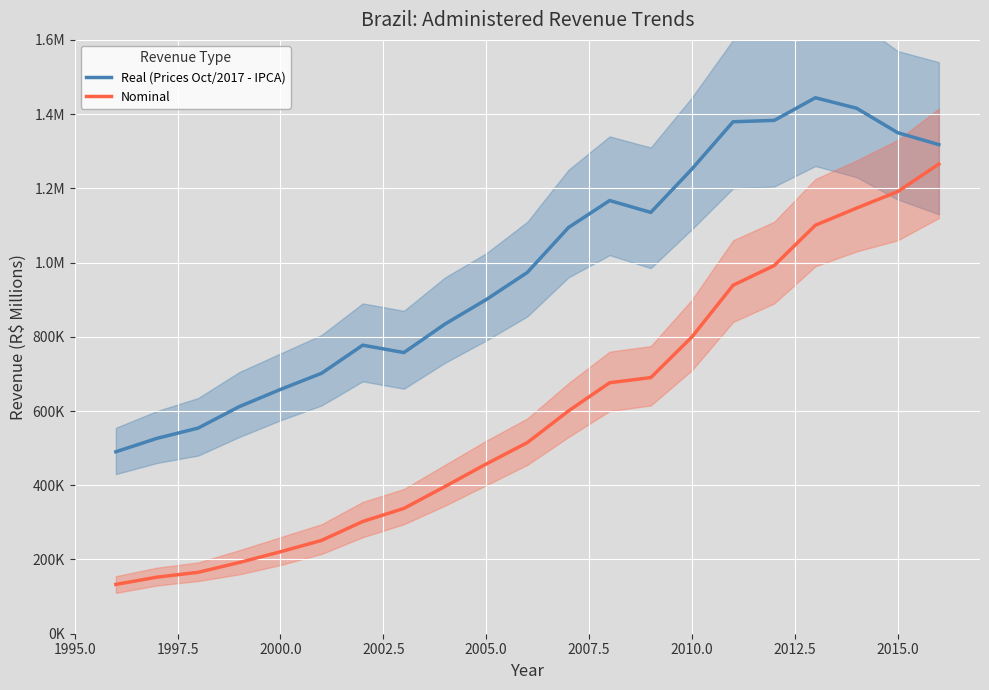

What is the difference between the second highest and minimum values in the Real (Prices Oct/2017 - IPCA) series?

925686.9